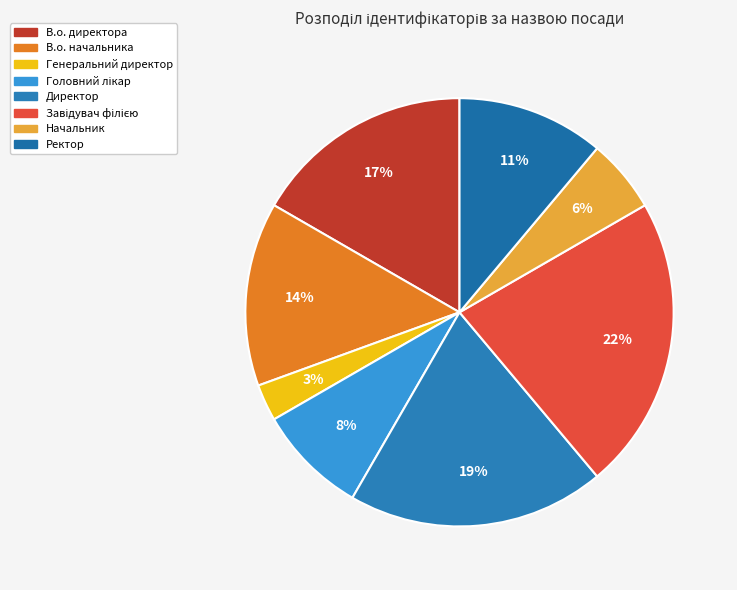

To the nearest percent, what portion does В.о. начальника represent?

14%